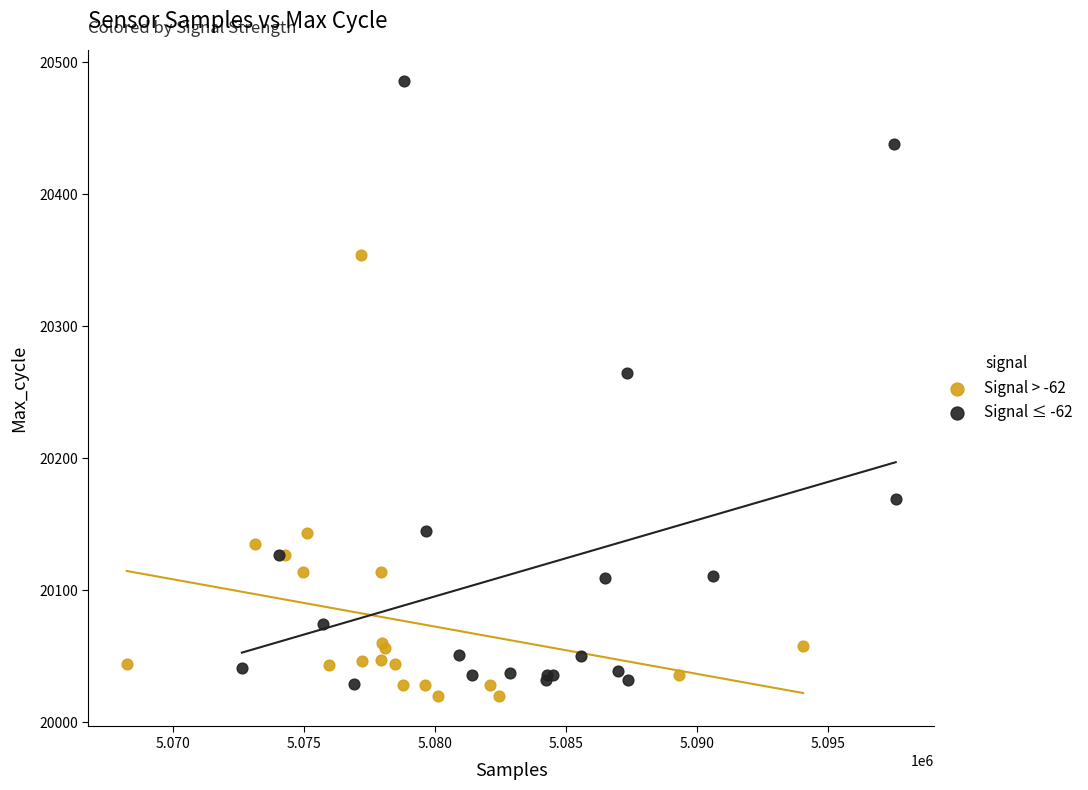

Which series contains the highest Y value?

Signal ≤ -62